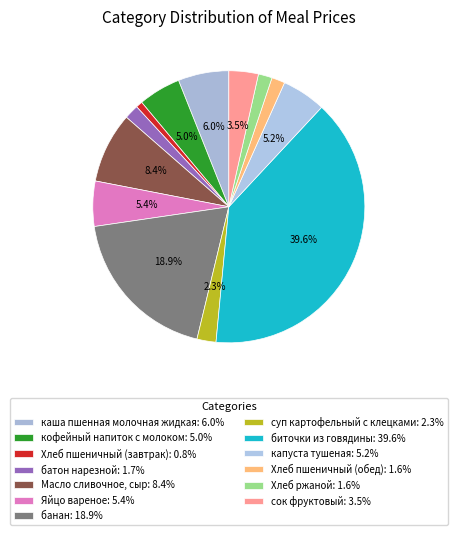

How many slices are in this pie chart?

13